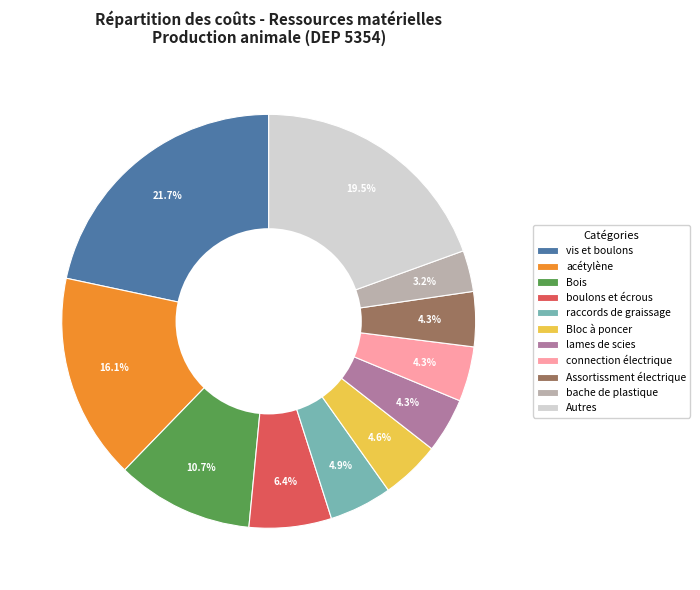

Between Bois and Assortissment électrique, which is larger?

Bois